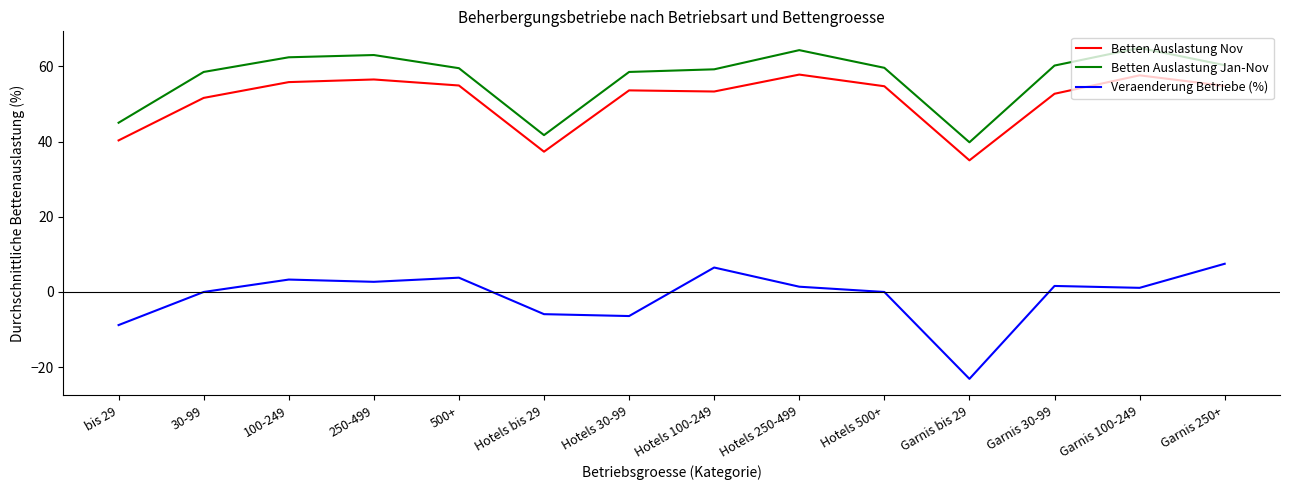

The value of Betten Auslastung Jan-Nov at Garnis 30-99 is 91.1. True or false?

False